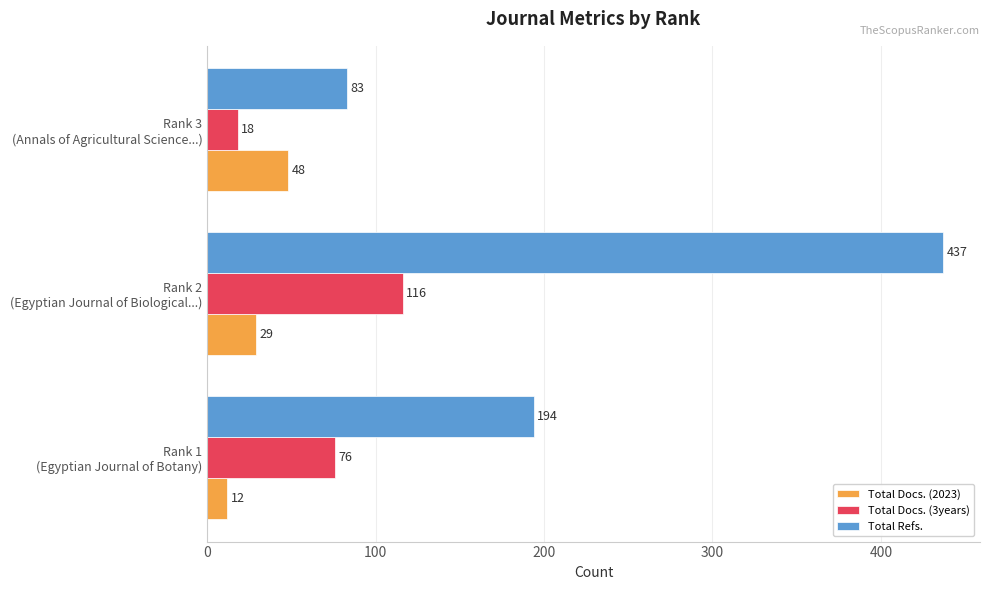

Which series has the largest range (max minus min)?

Total Refs.